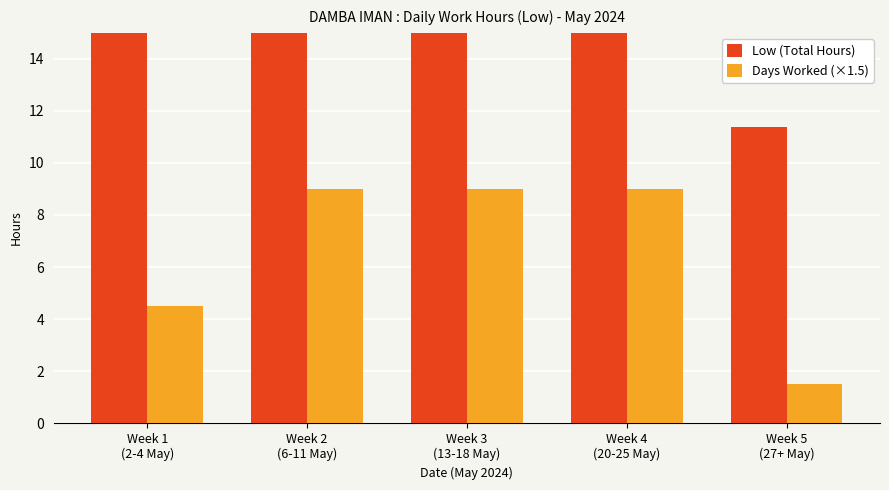

What is the value of the Low (Total Hours) bar at the 3rd from the left?

67.9